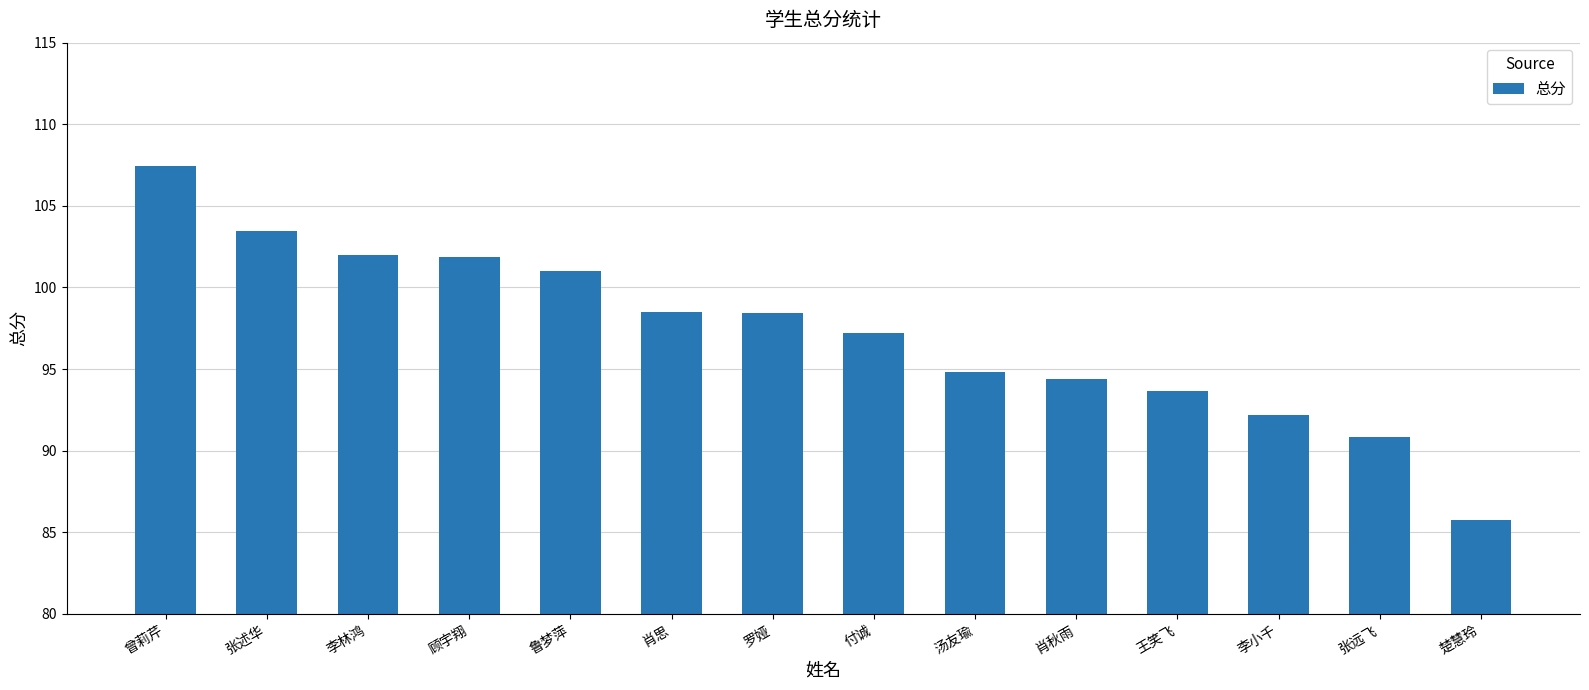

Which category has the highest value across all series?

曾莉芹